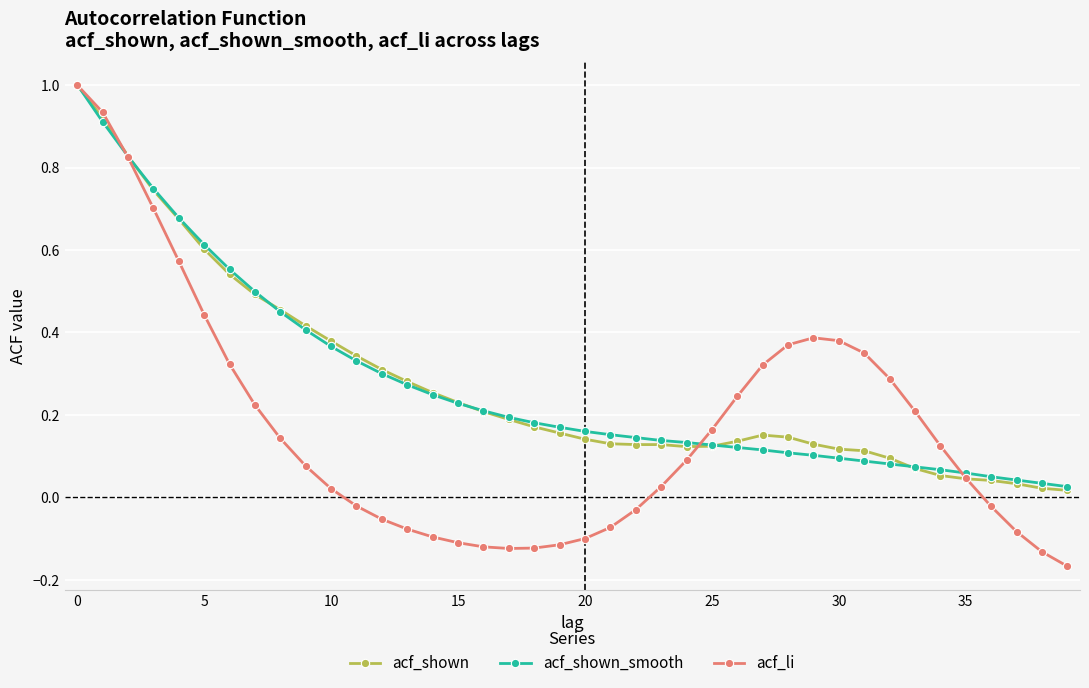

Which series has the widest spread of values?

acf_li